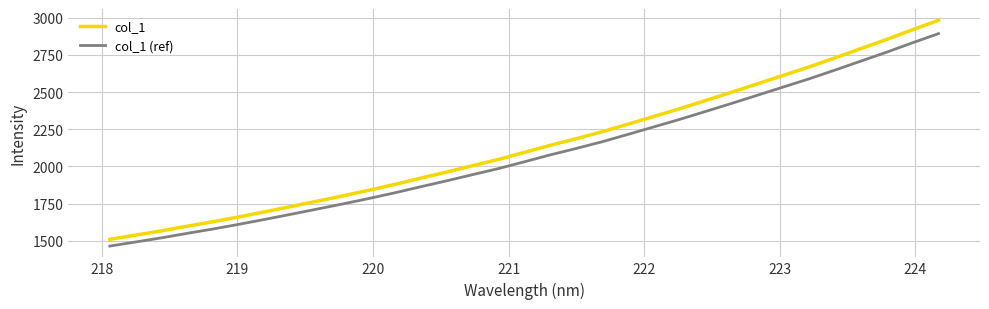

What is the difference between the maximum and minimum values in the col_1 (ref) series?

1426.5